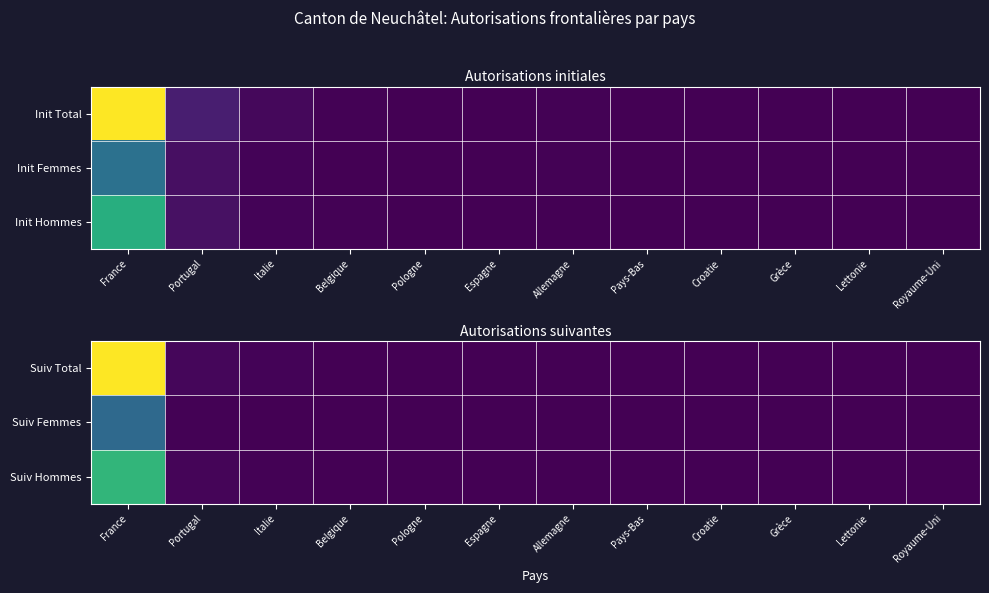

How many categories are shown in the chart?

12